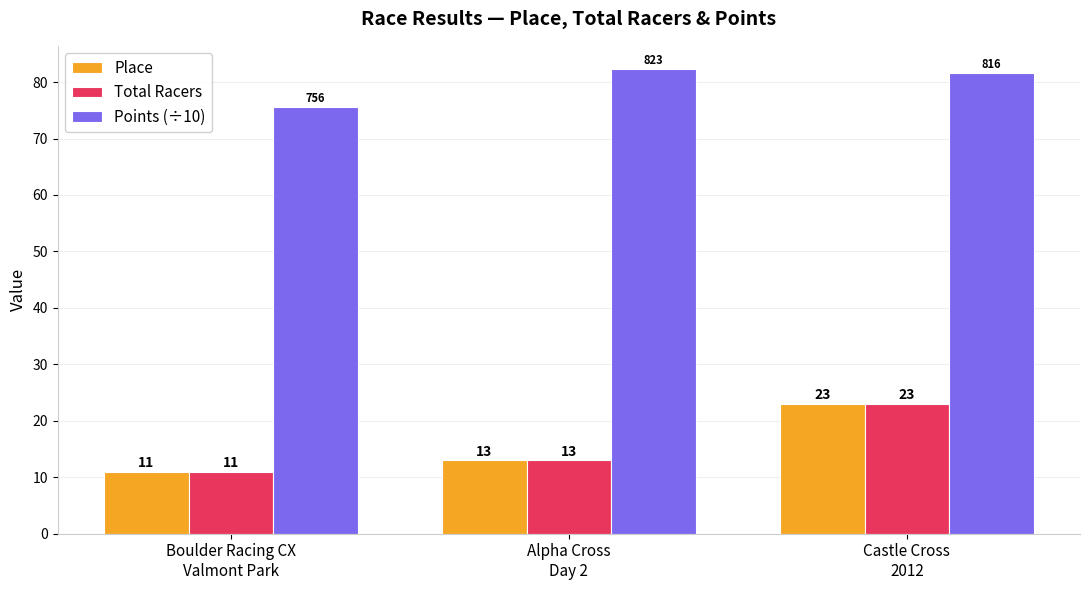

How many distinct data groups are displayed?

3